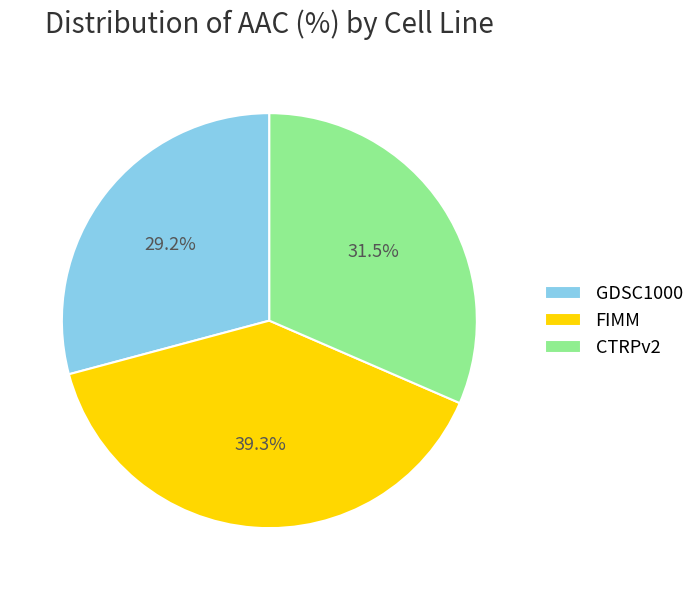

Is there a majority slice in this chart?

No